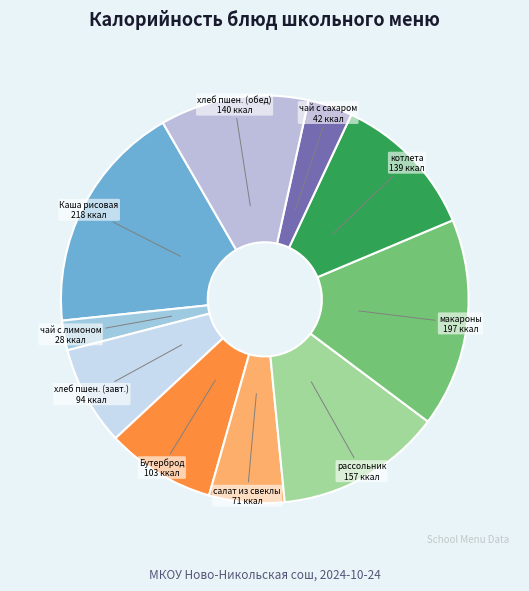

Is it true that Каша рисовая is 18% of the pie?

True